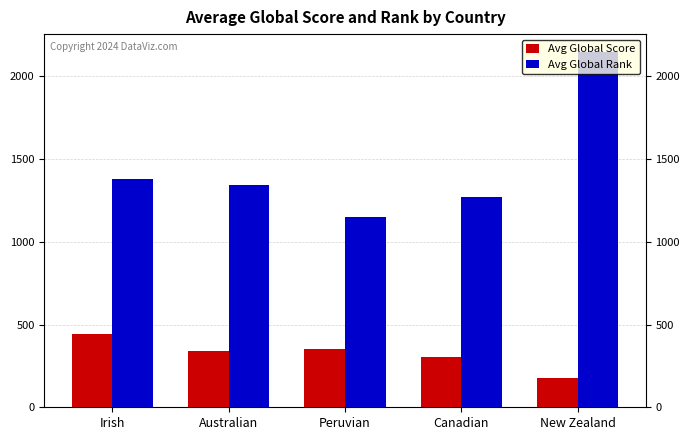

What is the difference between the second highest and minimum values in the Avg Global Rank series?

227.6